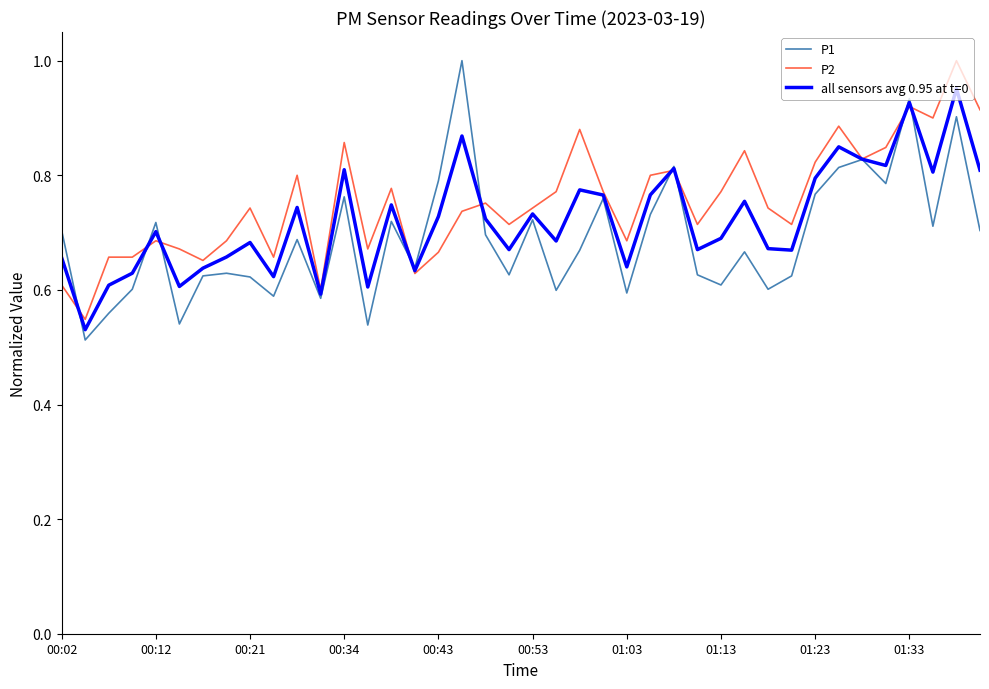

How many lines are shown in the chart?

3